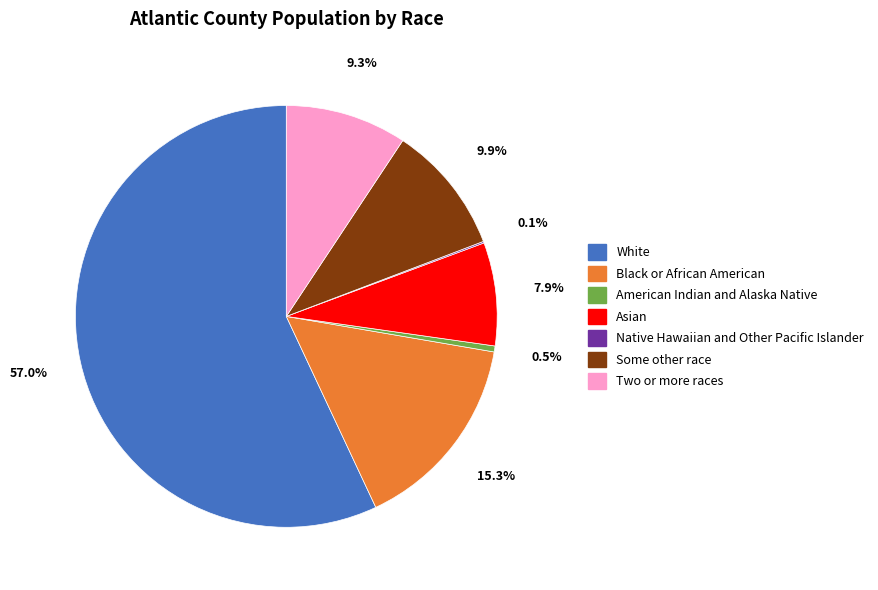

Which slice is the largest?

White